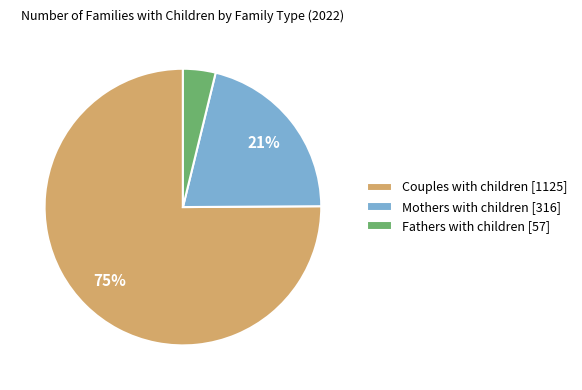

Which has a higher value, Fathers with children [57] or Mothers with children [316]?

Mothers with children [316]